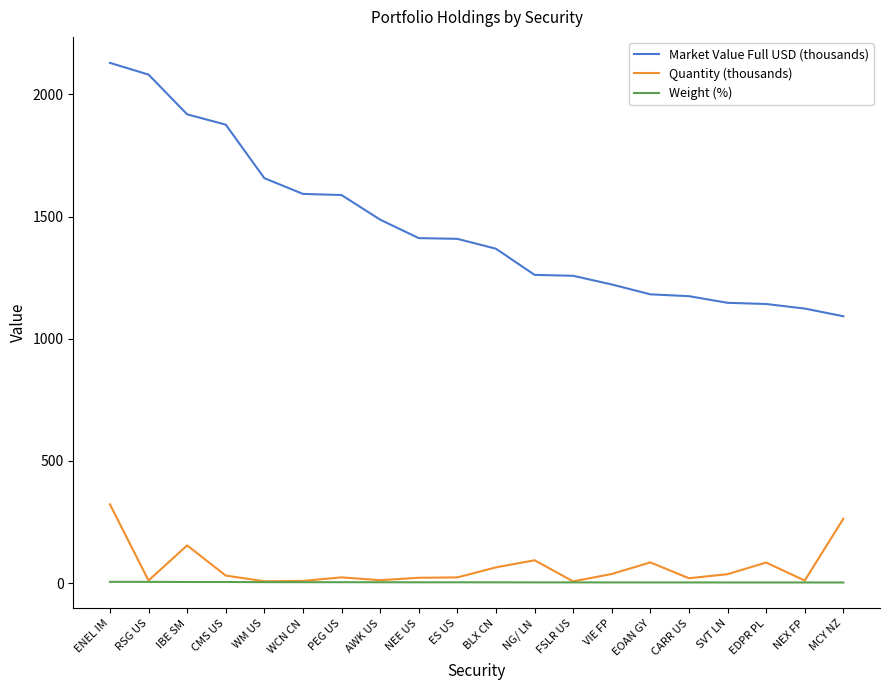

List the series in order of their peak value, lowest first.

Weight (%), Quantity (thousands), Market Value Full USD (thousands)